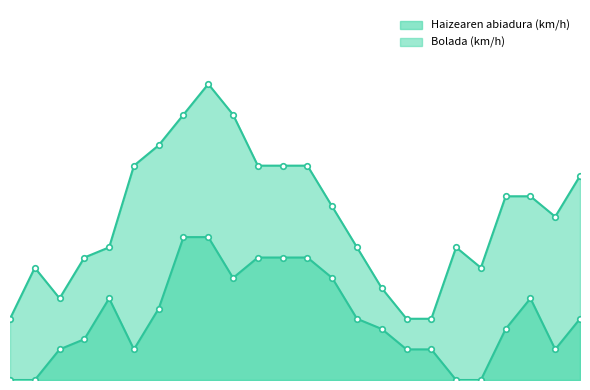

True or false: Haizearen abiadura (km/h) and Bolada (km/h) intersect in this chart.

False